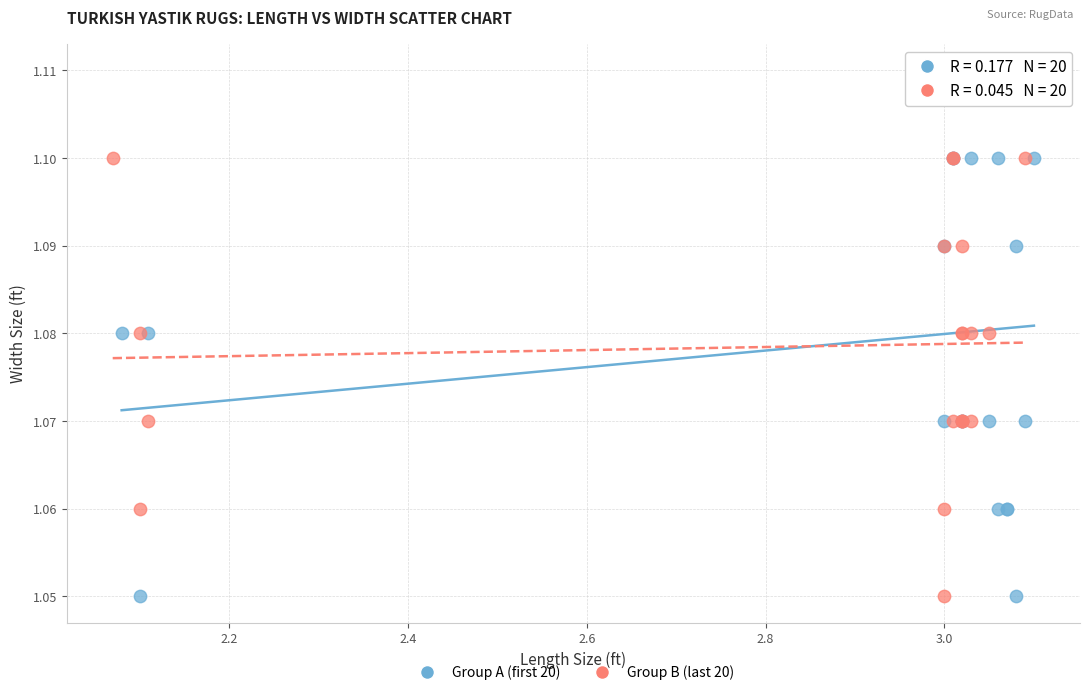

What are all the series names shown in the legend?

Group A (first 20), Group B (last 20)